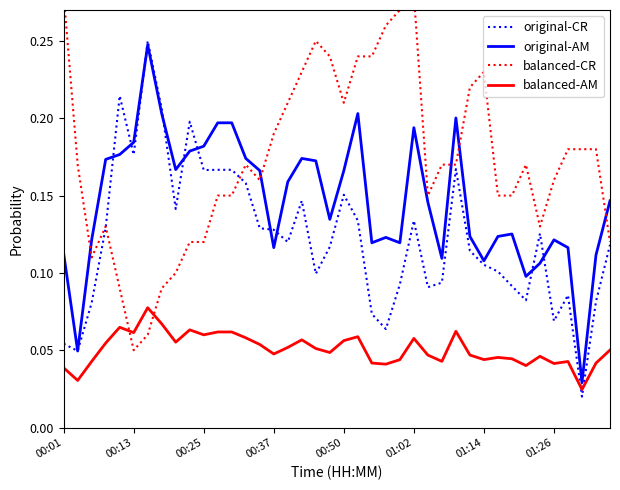

How many intersections are there between balanced-AM and original-CR?

2